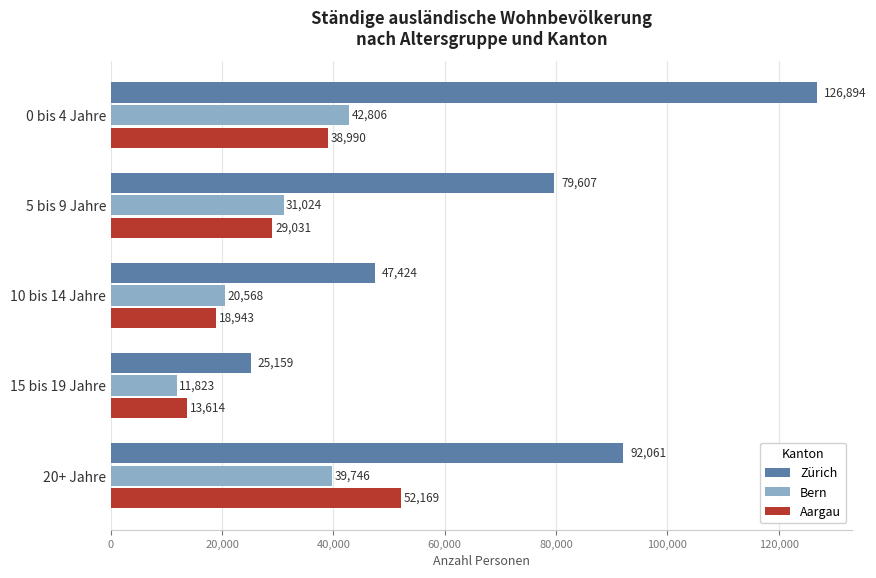

Where is Aargau nearest to the value 32891?

5 bis 9 Jahre